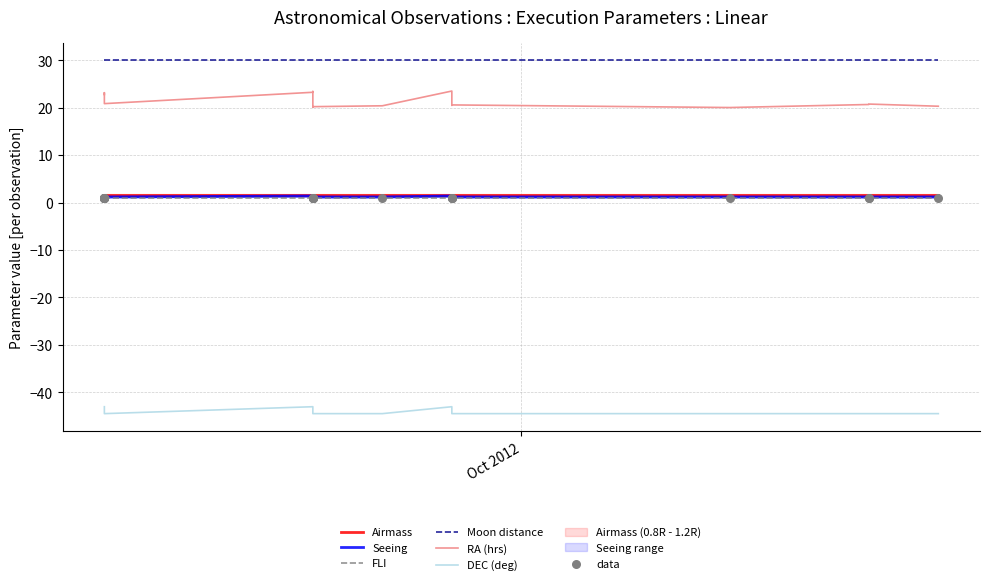

What is the total value across all series at 1?

14.0